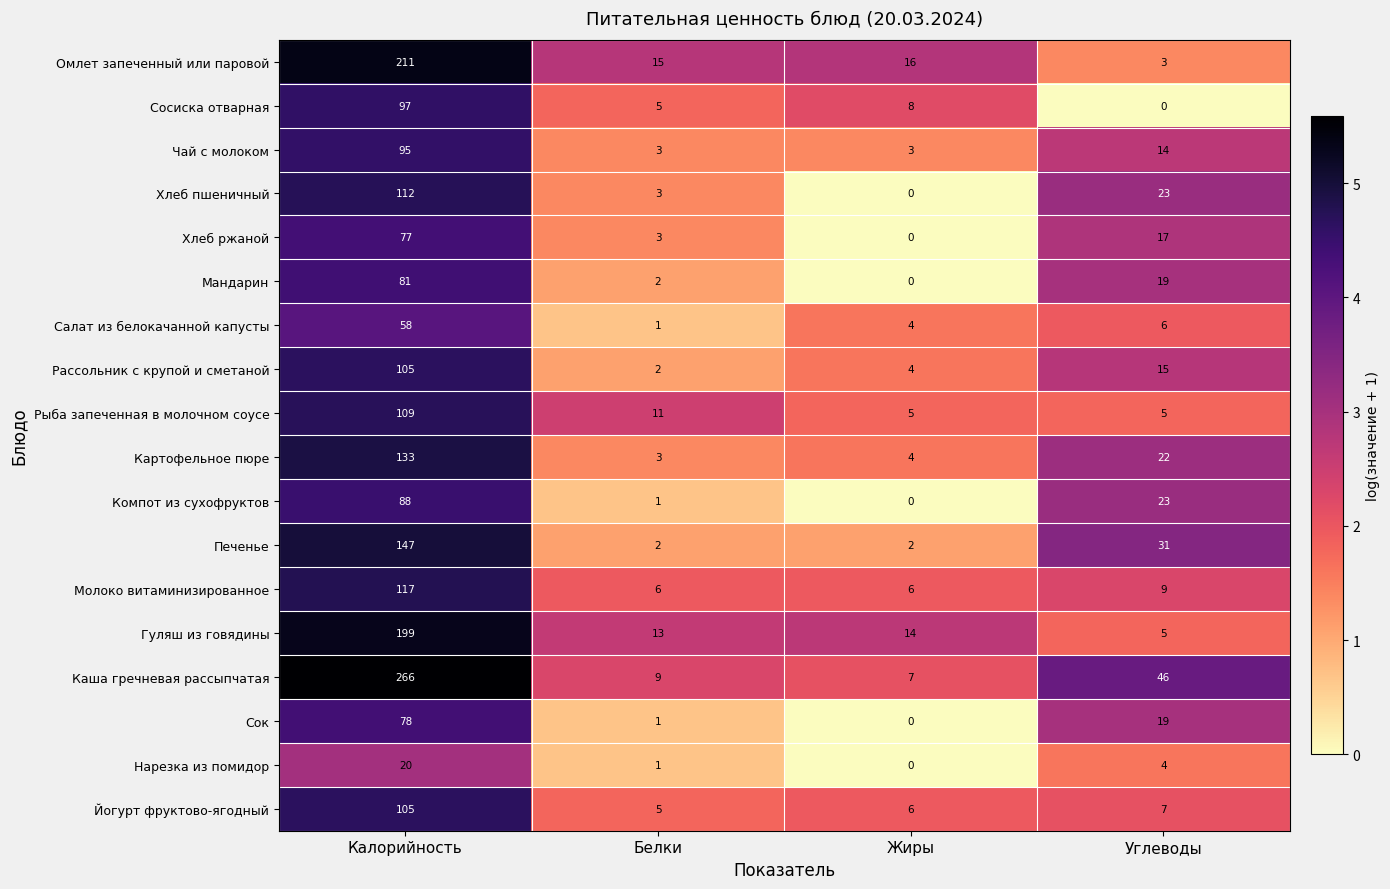

What is the total value across all series at Жиры?

79